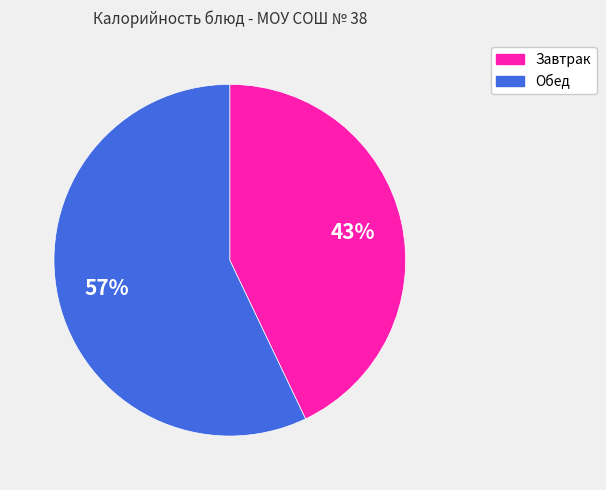

Approximately how many times larger is the value at Обед compared to Завтрак?

1.3